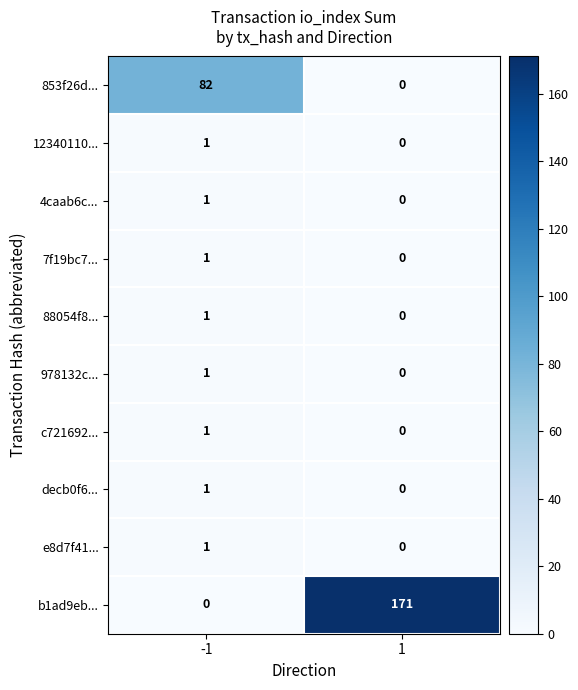

List the labels in order of 12340110... value, largest first.

-1, 1